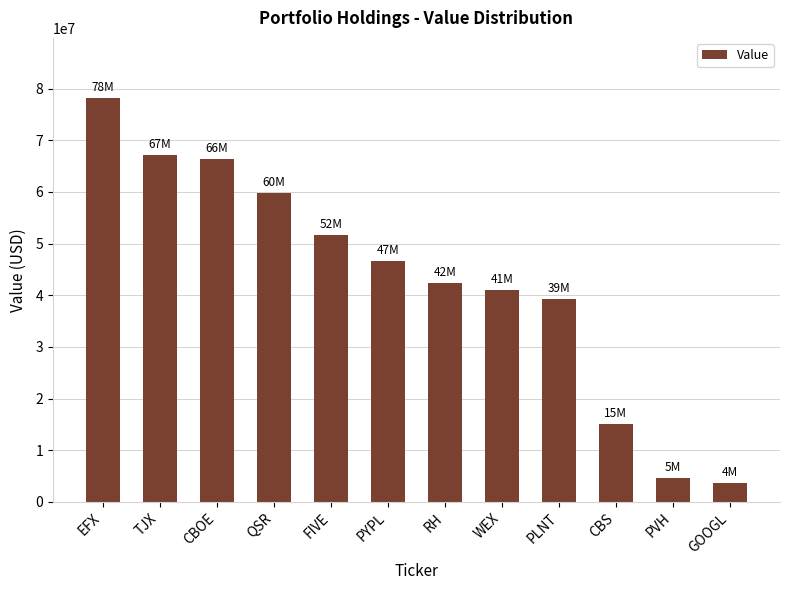

What is the sum of all values?

515719000